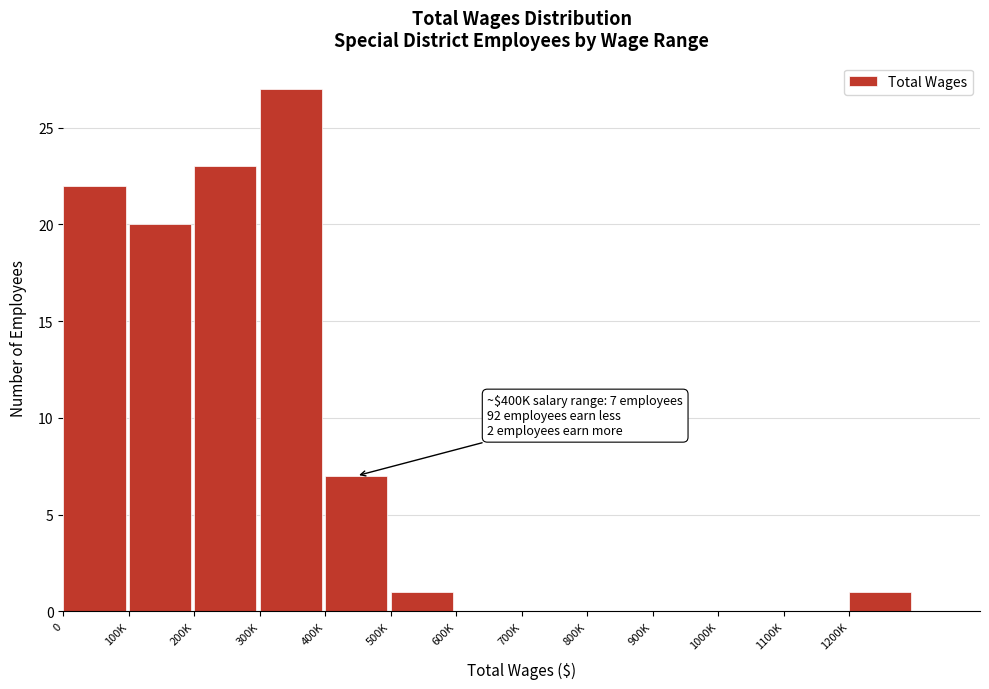

Reading left to right, list all the values displayed in this chart.

0=22	100K=20	200K=23	300K=27	400K=7	500K=1	600K=0	700K=0	800K=0	900K=0	1000K=0	1100K=0	1200K=1